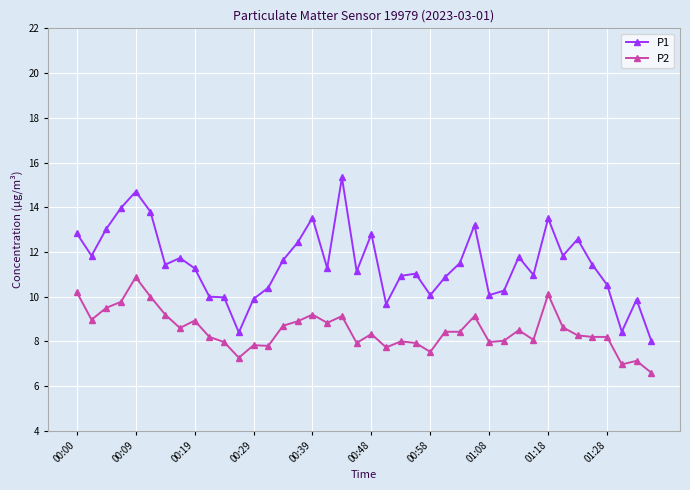

True or false: P2 and P1 cross at least once.

False